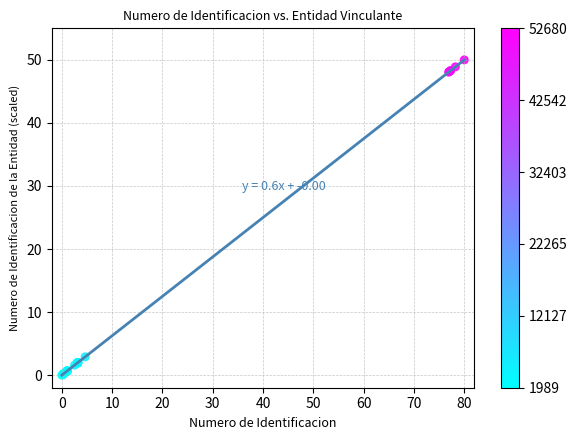

What Y value in the scatter plot is closest to 25?

2.9